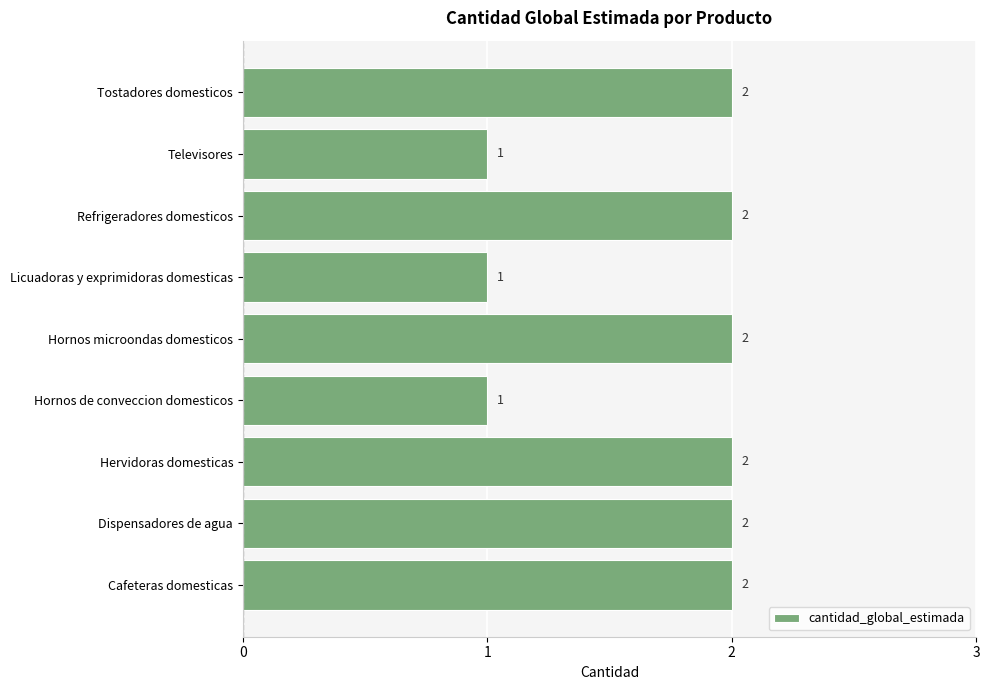

Approximately how many times larger is the value at Hervidoras domesticas compared to Licuadoras y exprimidoras domesticas?

2.0